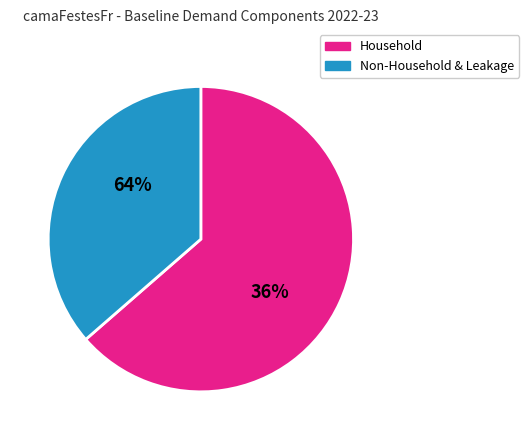

Is Unmeasured Non-Household the majority of the pie?

No